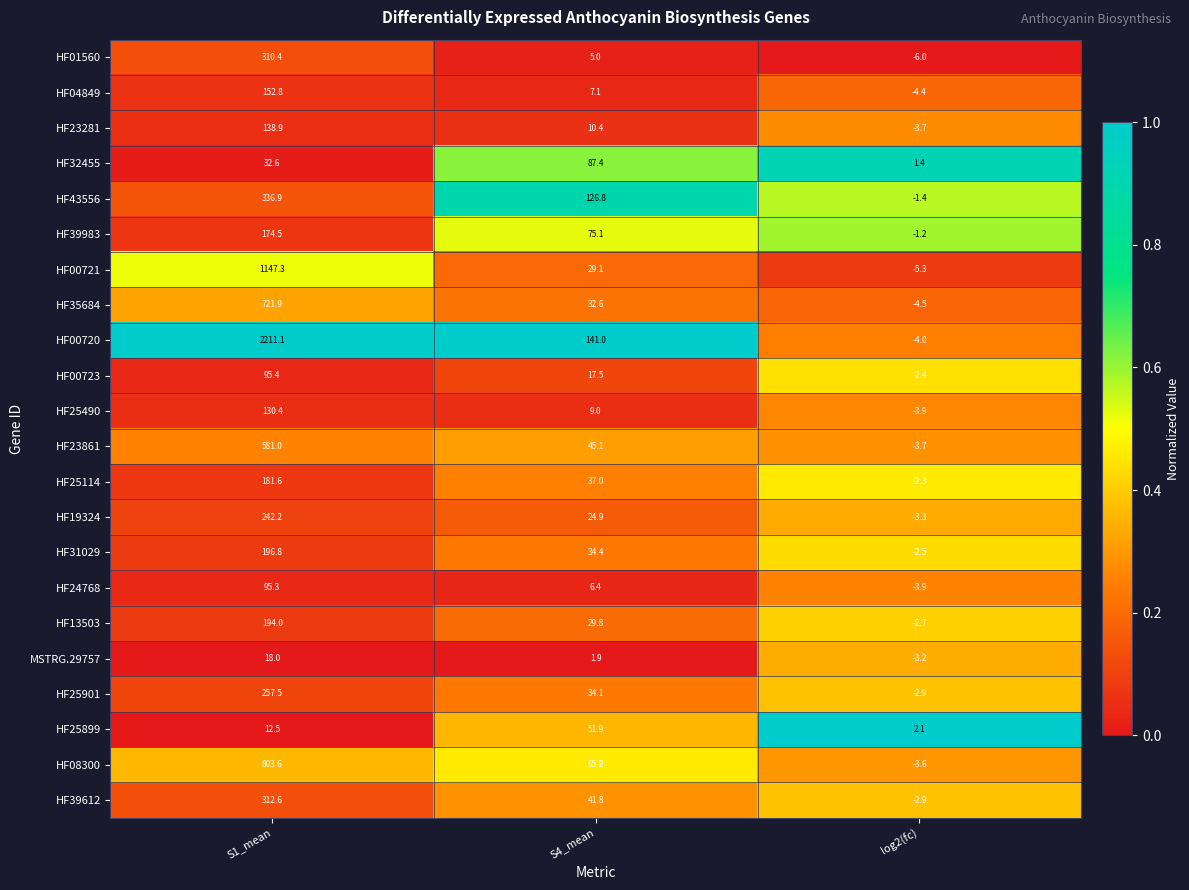

What is the sum of all HF00721 values?

1171.1